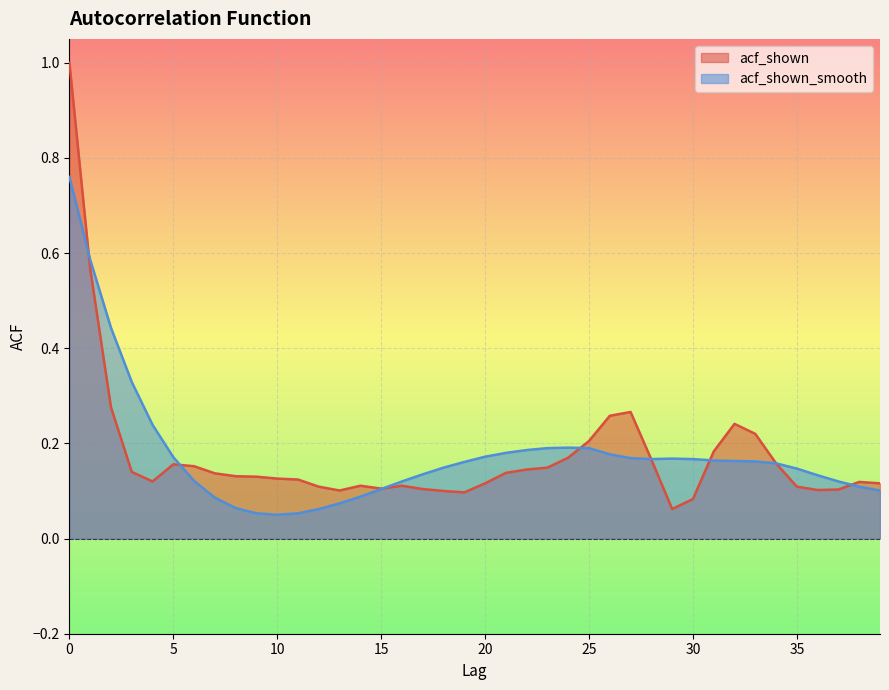

What is the difference between the acf_shown values at 0 and 35?

0.9